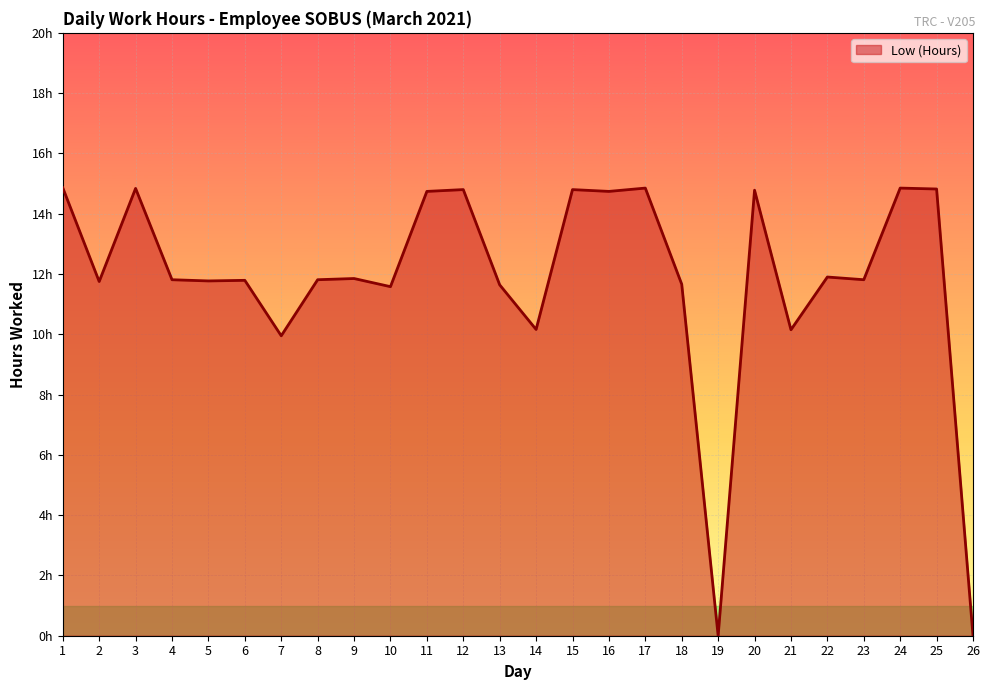

Does the chart display data point markers on the line(s)?

No